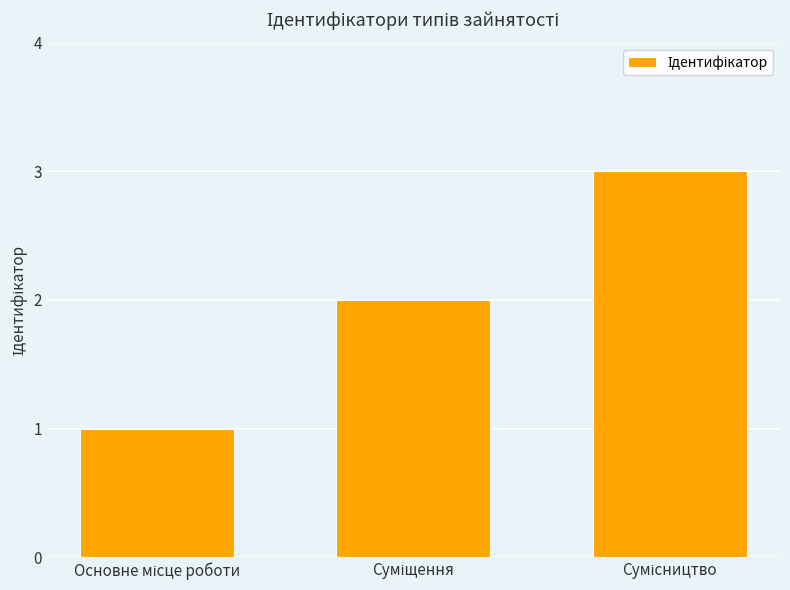

Are the bars horizontal?

No